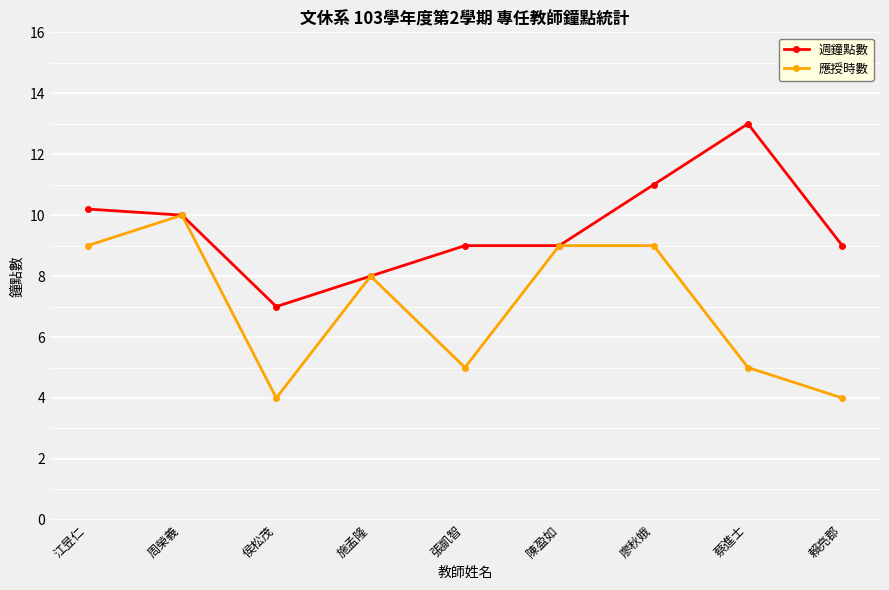

What is the difference between the highest and lowest values at 張凱智?

4.0